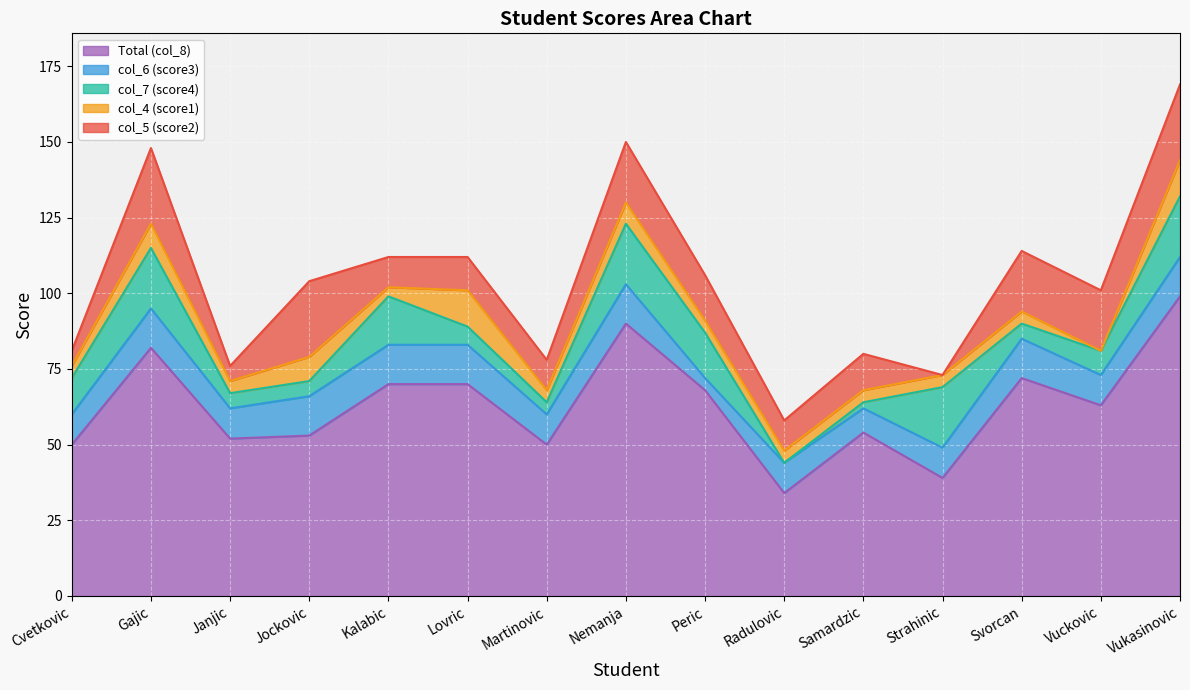

True or false: Total (col_8) and col_4 (score1) cross at least once.

False